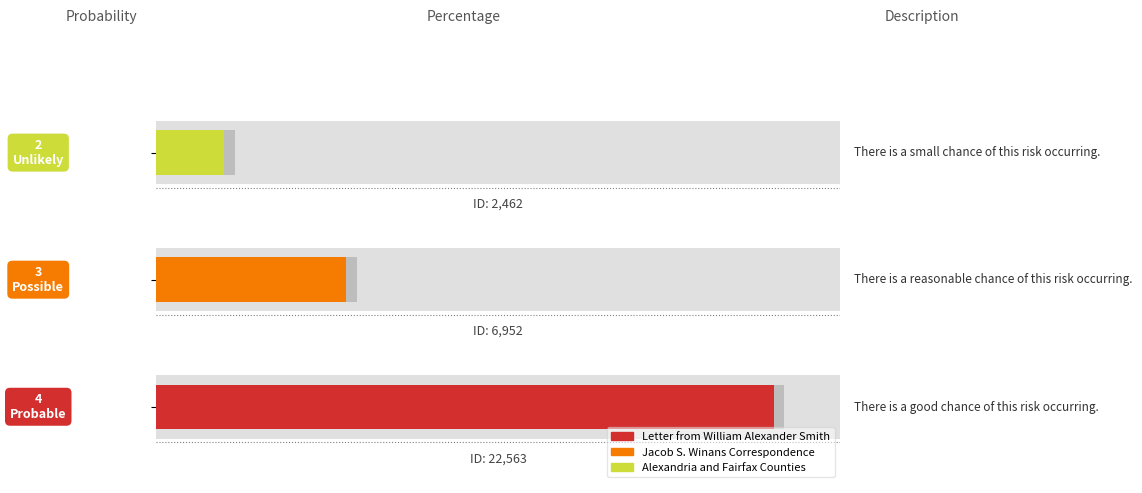

What value does the data have at 0, to the nearest 100?

22600